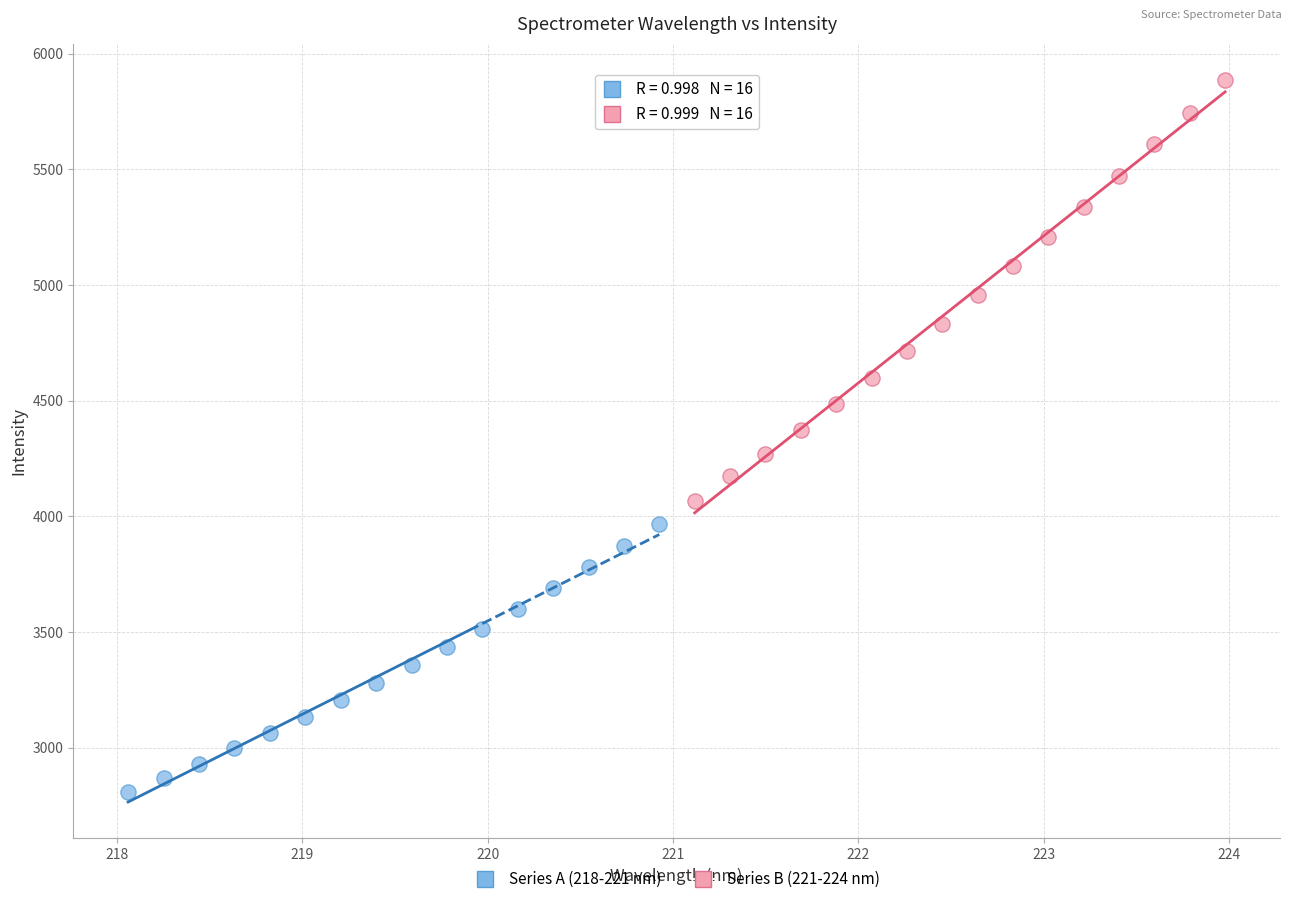

Which series reaches the minimum Y coordinate?

Series A (218-221 nm)